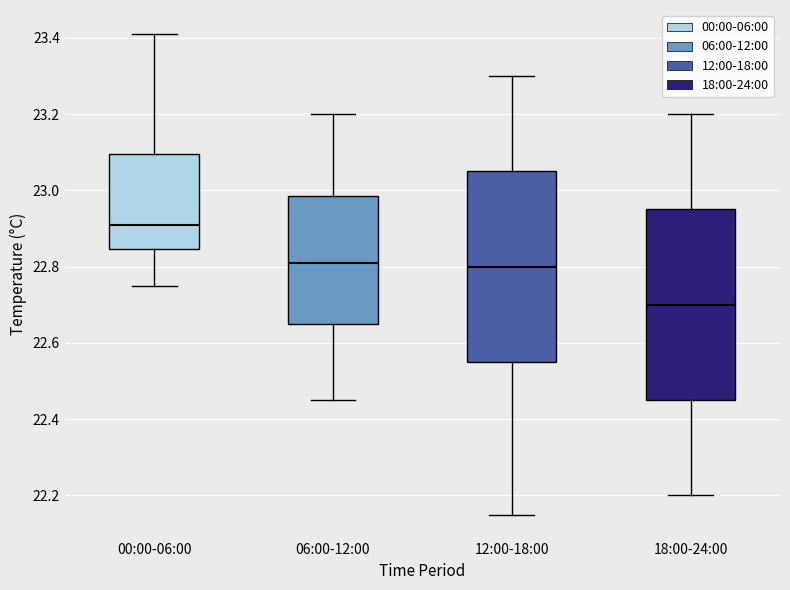

Reading left to right, transcribe this box plot: for each box, give where its median line is, the range the box spans, and where its two whiskers end, as read against the y-axis. The values are not printed on the chart, so give them approximately, as read against the axis.

00:00-06:00: median 22.92, box 22.84 to 23.10, whiskers 22.76 to 23.42
06:00-12:00: median 22.82, box 22.66 to 22.98, whiskers 22.46 to 23.20
12:00-18:00: median 22.80, box 22.56 to 23.06, whiskers 22.16 to 23.30
18:00-24:00: median 22.70, box 22.46 to 22.96, whiskers 22.20 to 23.20